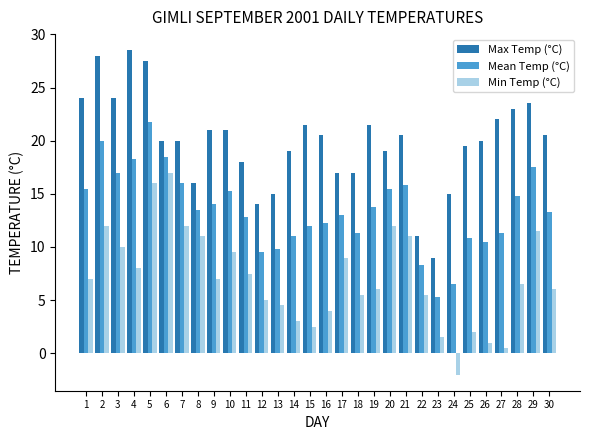

Which series has the widest spread of values?

Max Temp (°C)